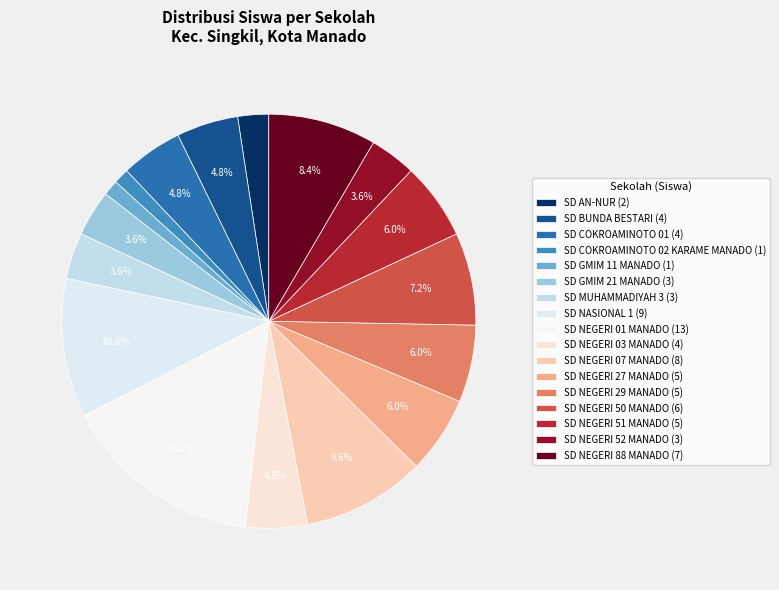

Is it true that SD NEGERI 27 MANADO is 18% of the pie?

False